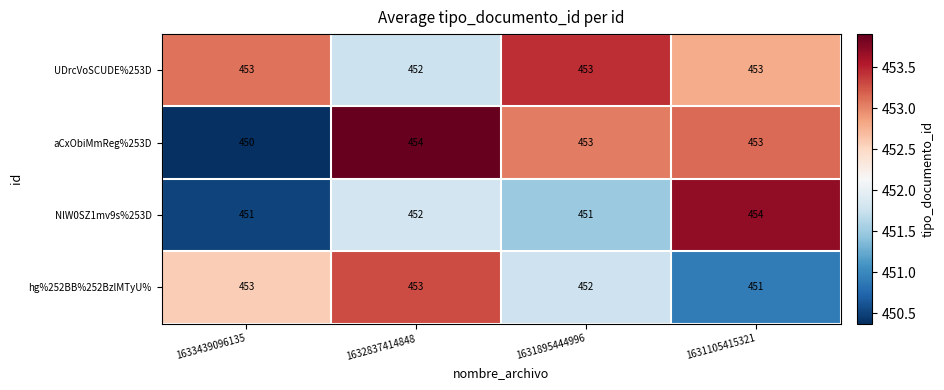

Which series has the widest spread of values?

aCxObiMmReg%253D